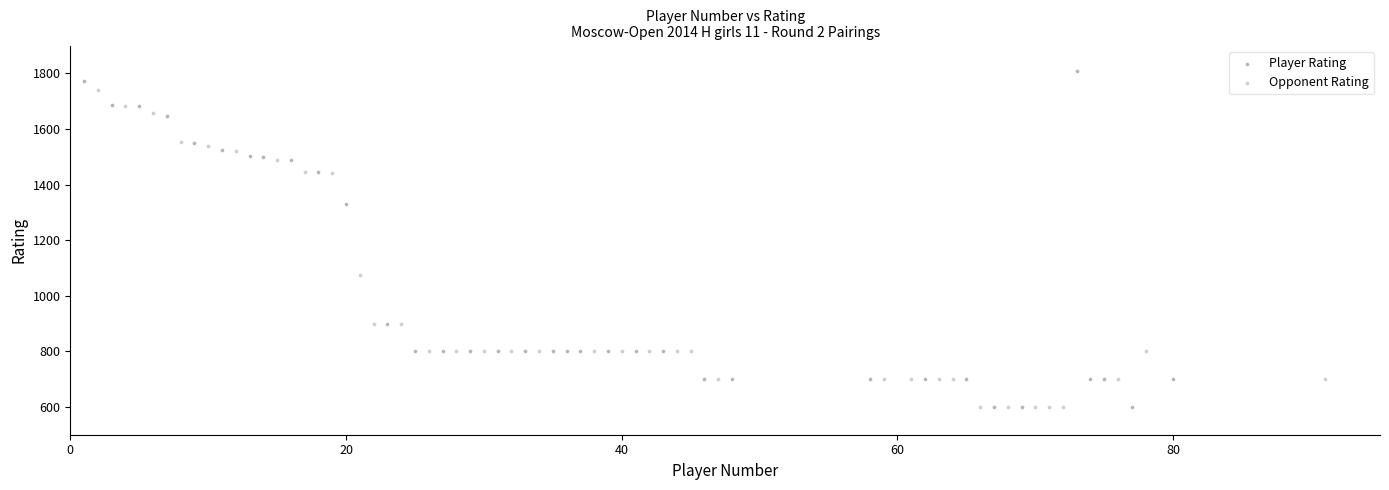

Which series reaches the maximum Y coordinate?

Player Rating